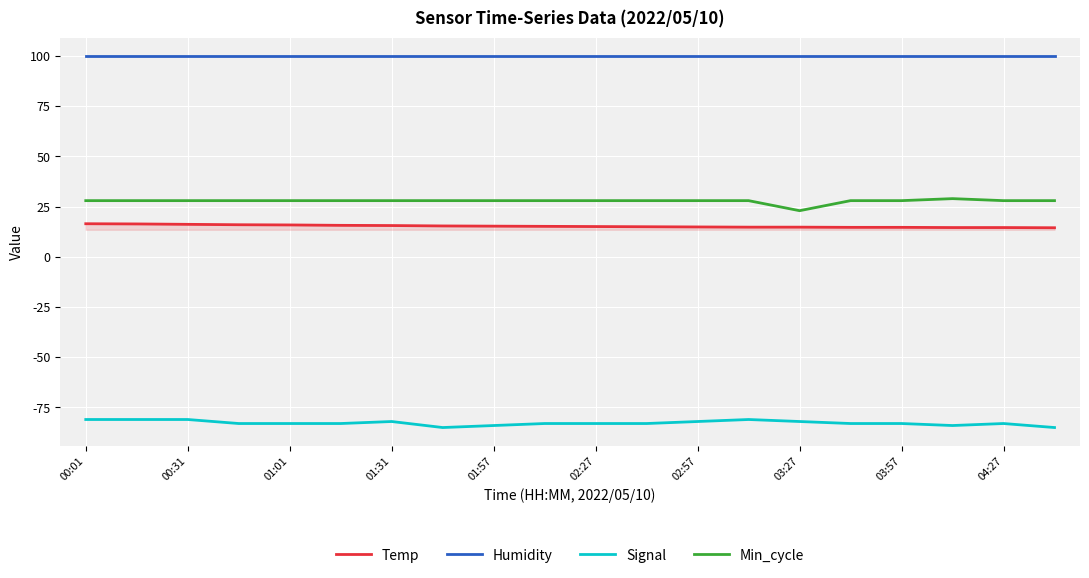

What is the difference between the maximum and minimum values in the Min_cycle series?

6.0